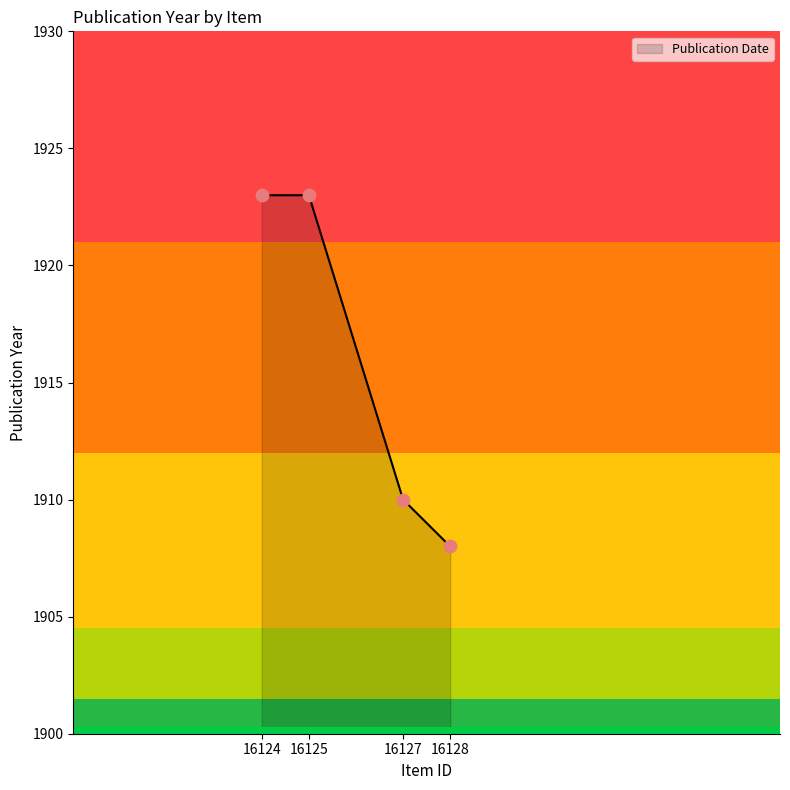

The value of Publication Date at 16128 is 1908. True or false?

True